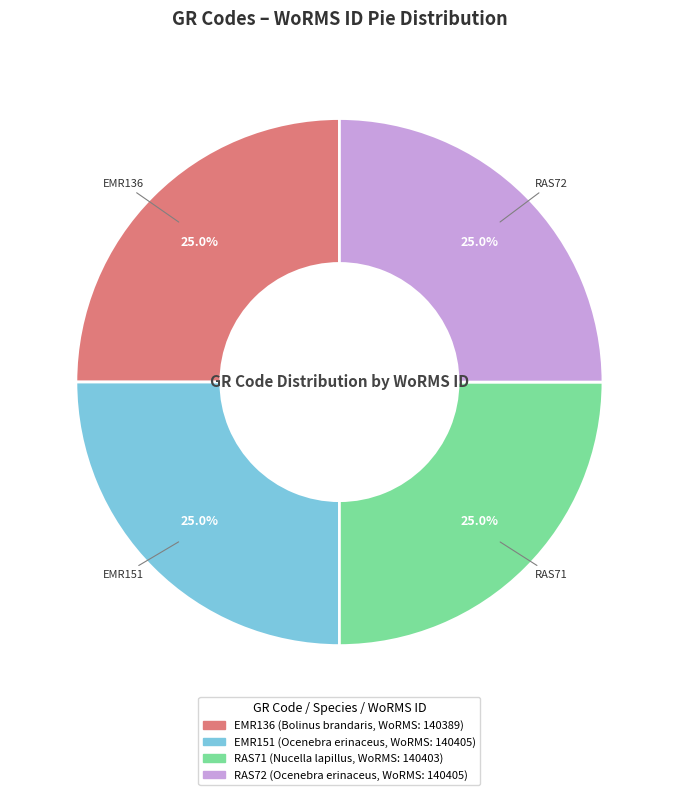

How many segments does this pie chart have?

4